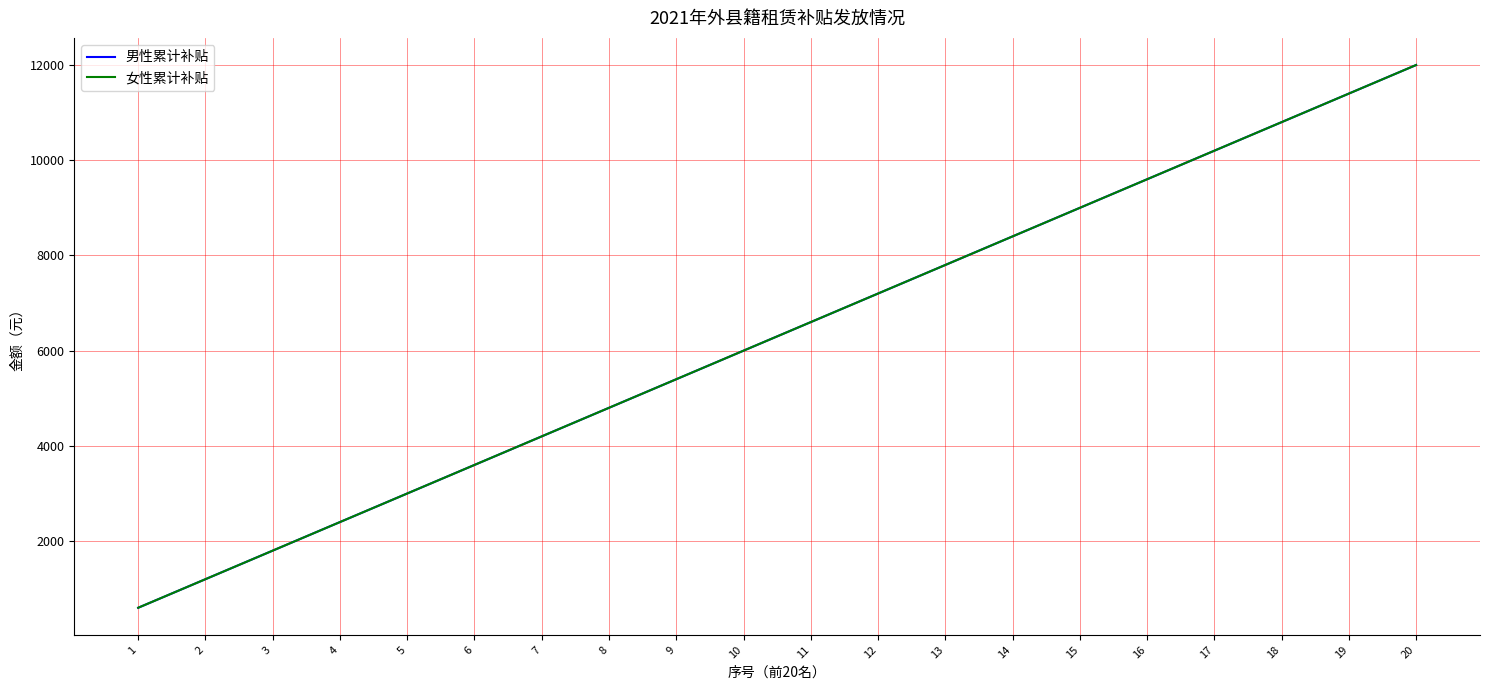

Does the chart have visible grid lines?

Yes